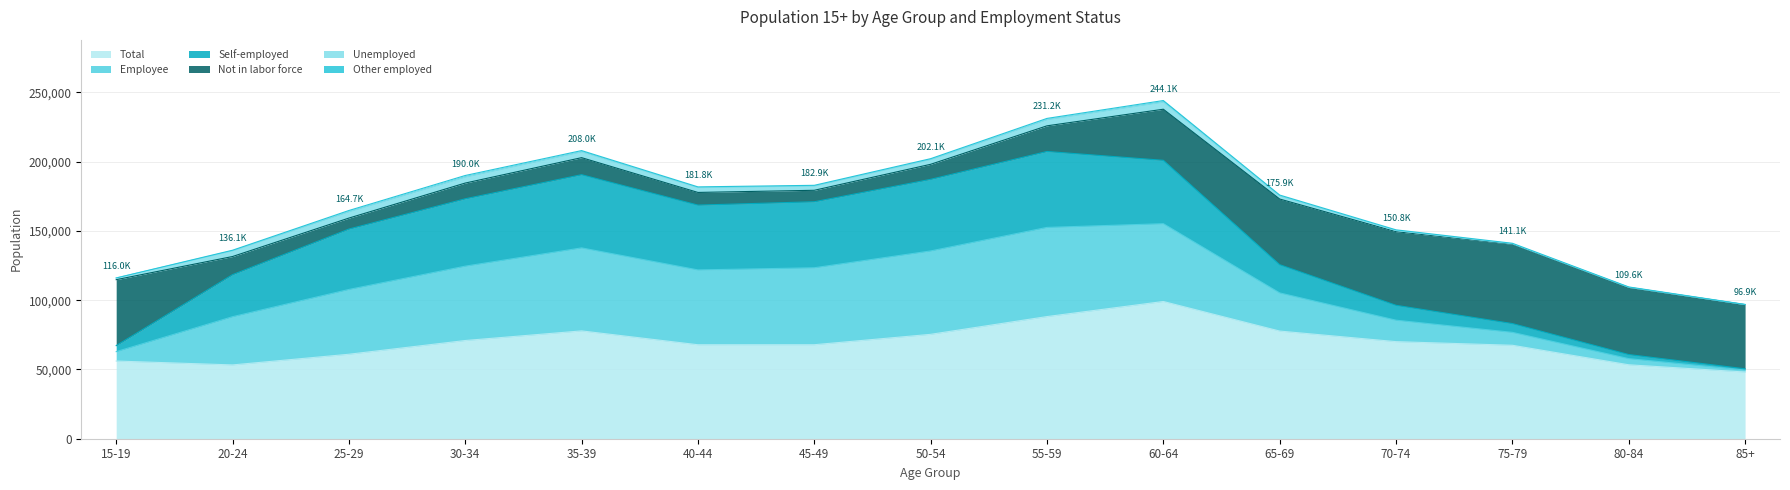

What is the difference between the second highest and minimum values in the Unemployed series?

4576